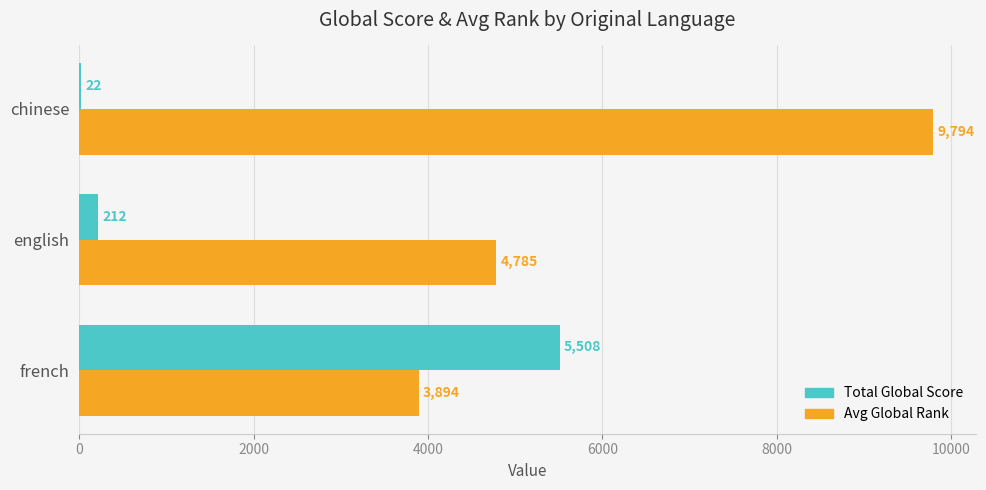

What is the approximate value of Avg Global Rank at chinese, to the nearest 100?

9800